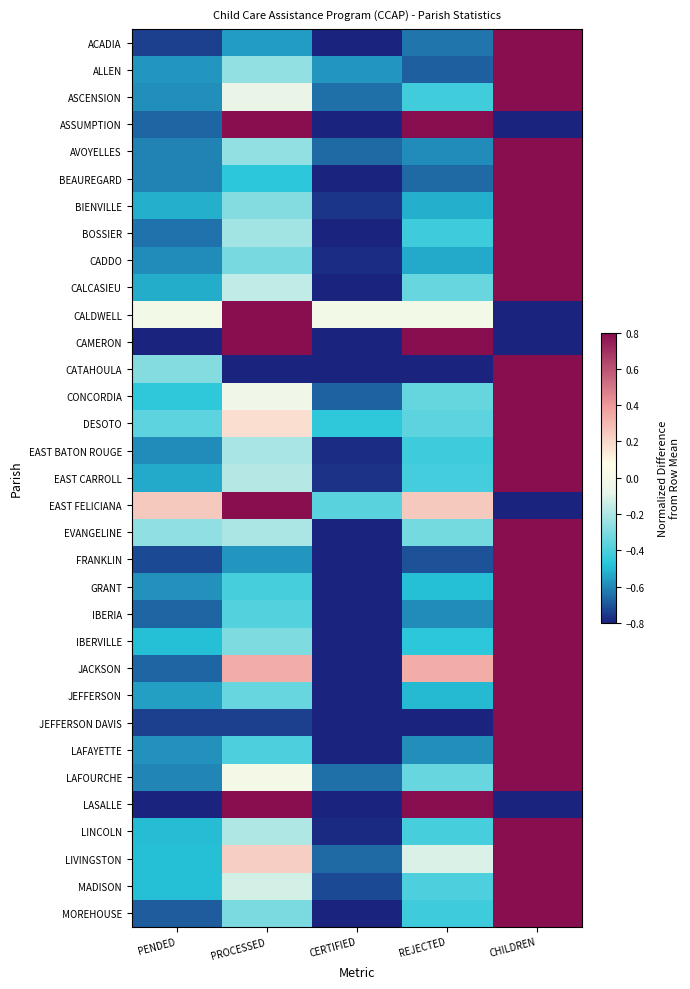

Reading left to right, what are all the values shown in this chart?

ACADIA: PENDED=-0.7	PROCESSED=-0.6	CERTIFIED=-0.8	REJECTED=-0.6	CHILDREN=0.8
ALLEN: PENDED=-0.6	PROCESSED=-0.3	CERTIFIED=-0.6	REJECTED=-0.7	CHILDREN=0.8
ASCENSION: PENDED=-0.6	PROCESSED=-0.1	CERTIFIED=-0.6	REJECTED=-0.4	CHILDREN=0.8
ASSUMPTION: PENDED=-0.7	PROCESSED=0.8	CERTIFIED=-0.8	REJECTED=0.8	CHILDREN=-0.8
AVOYELLES: PENDED=-0.6	PROCESSED=-0.3	CERTIFIED=-0.7	REJECTED=-0.6	CHILDREN=0.8
BEAUREGARD: PENDED=-0.6	PROCESSED=-0.5	CERTIFIED=-0.8	REJECTED=-0.7	CHILDREN=0.8
BIENVILLE: PENDED=-0.5	PROCESSED=-0.3	CERTIFIED=-0.8	REJECTED=-0.5	CHILDREN=0.8
BOSSIER: PENDED=-0.6	PROCESSED=-0.2	CERTIFIED=-0.8	REJECTED=-0.4	CHILDREN=0.8
CADDO: PENDED=-0.6	PROCESSED=-0.3	CERTIFIED=-0.8	REJECTED=-0.5	CHILDREN=0.8
CALCASIEU: PENDED=-0.5	PROCESSED=-0.2	CERTIFIED=-0.8	REJECTED=-0.3	CHILDREN=0.8
CALDWELL: PENDED=0.0	PROCESSED=0.8	CERTIFIED=0.0	REJECTED=0.0	CHILDREN=-0.8
CAMERON: PENDED=-0.8	PROCESSED=0.8	CERTIFIED=-0.8	REJECTED=0.8	CHILDREN=-0.8
CATAHOULA: PENDED=-0.3	PROCESSED=-0.8	CERTIFIED=-0.8	REJECTED=-0.8	CHILDREN=0.8
CONCORDIA: PENDED=-0.5	PROCESSED=-0.0	CERTIFIED=-0.7	REJECTED=-0.3	CHILDREN=0.8
DESOTO: PENDED=-0.4	PROCESSED=0.2	CERTIFIED=-0.5	REJECTED=-0.4	CHILDREN=0.8
EAST BATON ROUGE: PENDED=-0.6	PROCESSED=-0.2	CERTIFIED=-0.8	REJECTED=-0.4	CHILDREN=0.8
EAST CARROLL: PENDED=-0.5	PROCESSED=-0.2	CERTIFIED=-0.8	REJECTED=-0.4	CHILDREN=0.8
EAST FELICIANA: PENDED=0.2	PROCESSED=0.8	CERTIFIED=-0.4	REJECTED=0.2	CHILDREN=-0.8
EVANGELINE: PENDED=-0.3	PROCESSED=-0.2	CERTIFIED=-0.8	REJECTED=-0.3	CHILDREN=0.8
FRANKLIN: PENDED=-0.7	PROCESSED=-0.6	CERTIFIED=-0.8	REJECTED=-0.7	CHILDREN=0.8
GRANT: PENDED=-0.6	PROCESSED=-0.4	CERTIFIED=-0.8	REJECTED=-0.5	CHILDREN=0.8
IBERIA: PENDED=-0.7	PROCESSED=-0.4	CERTIFIED=-0.8	REJECTED=-0.6	CHILDREN=0.8
IBERVILLE: PENDED=-0.5	PROCESSED=-0.3	CERTIFIED=-0.8	REJECTED=-0.5	CHILDREN=0.8
JACKSON: PENDED=-0.7	PROCESSED=0.3	CERTIFIED=-0.8	REJECTED=0.3	CHILDREN=0.8
JEFFERSON: PENDED=-0.6	PROCESSED=-0.3	CERTIFIED=-0.8	REJECTED=-0.5	CHILDREN=0.8
JEFFERSON DAVIS: PENDED=-0.7	PROCESSED=-0.7	CERTIFIED=-0.8	REJECTED=-0.8	CHILDREN=0.8
LAFAYETTE: PENDED=-0.6	PROCESSED=-0.4	CERTIFIED=-0.8	REJECTED=-0.6	CHILDREN=0.8
LAFOURCHE: PENDED=-0.6	PROCESSED=0.0	CERTIFIED=-0.6	REJECTED=-0.3	CHILDREN=0.8
LASALLE: PENDED=-0.8	PROCESSED=0.8	CERTIFIED=-0.8	REJECTED=0.8	CHILDREN=-0.8
LINCOLN: PENDED=-0.5	PROCESSED=-0.2	CERTIFIED=-0.8	REJECTED=-0.4	CHILDREN=0.8
LIVINGSTON: PENDED=-0.5	PROCESSED=0.2	CERTIFIED=-0.7	REJECTED=-0.1	CHILDREN=0.8
MADISON: PENDED=-0.5	PROCESSED=-0.1	CERTIFIED=-0.7	REJECTED=-0.4	CHILDREN=0.8
MOREHOUSE: PENDED=-0.7	PROCESSED=-0.3	CERTIFIED=-0.8	REJECTED=-0.4	CHILDREN=0.8